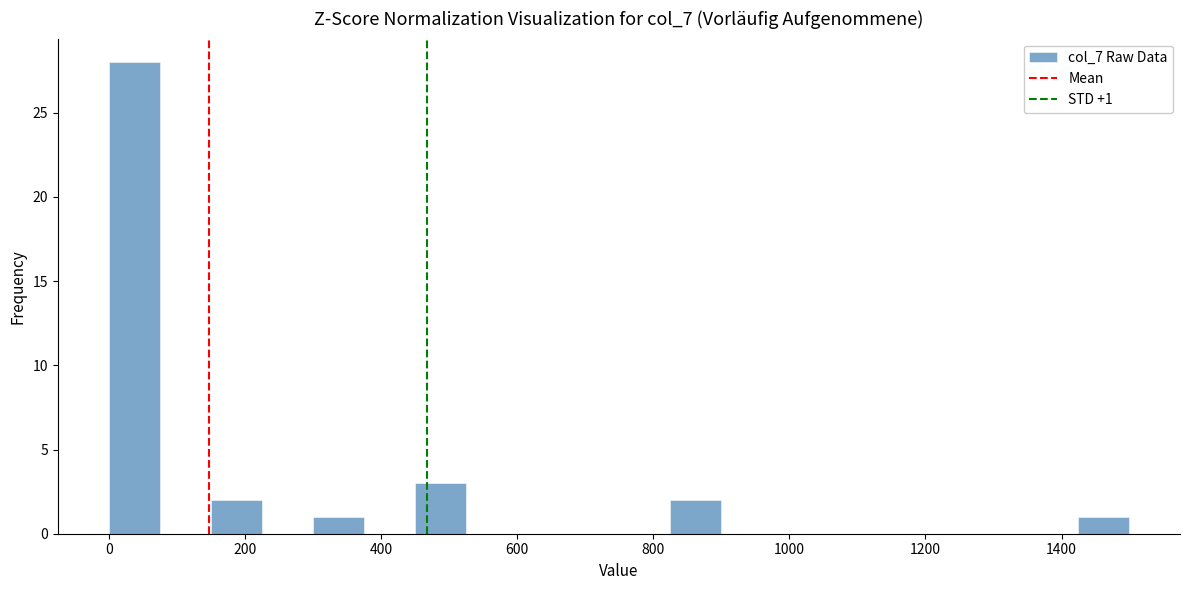

Read against the x-axis, roughly where is the centre of the tallest bar?

40